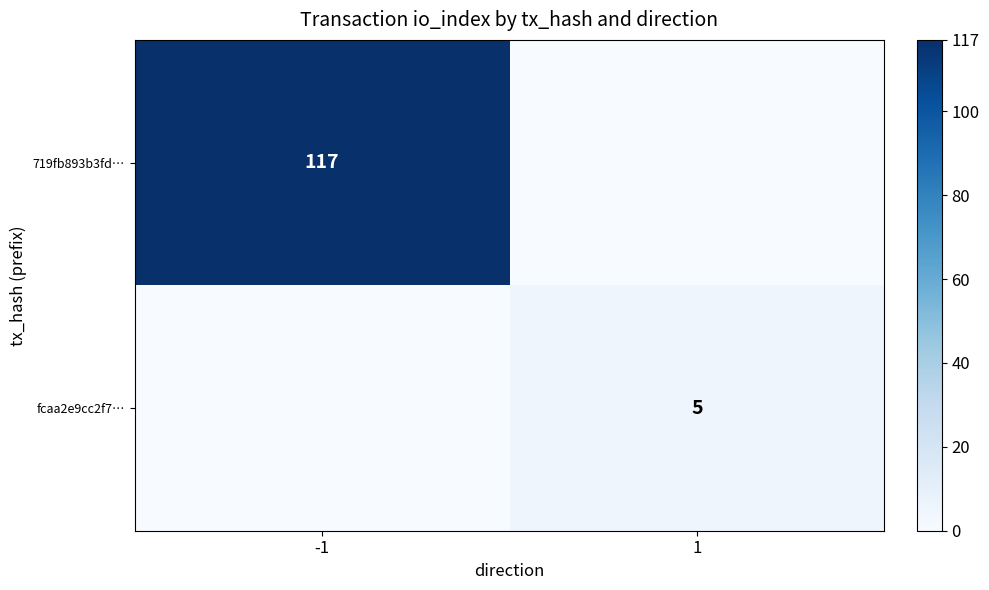

Is it true that 719fb893b3fd… equals 172 at -1?

False